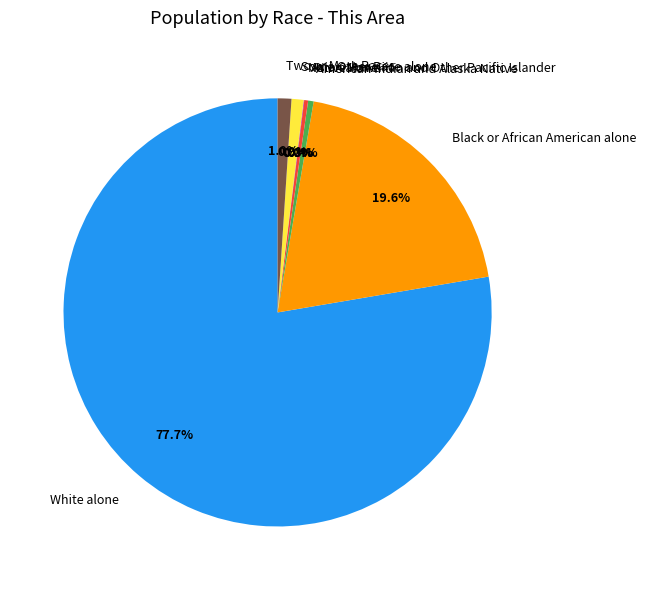

What is the largest slice in the pie chart?

White alone